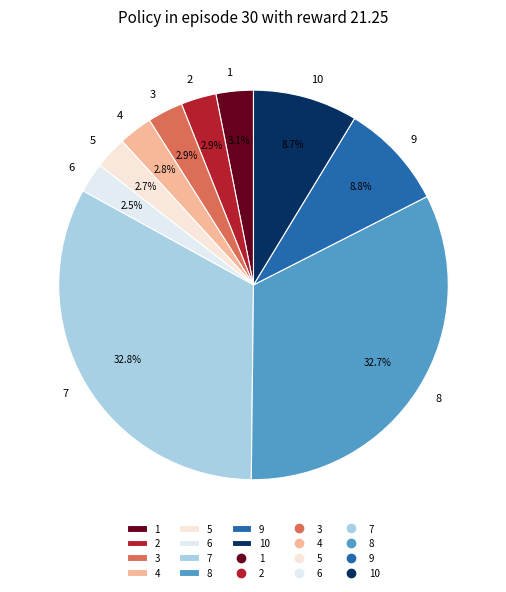

What portion of the pie excludes 9?

91.2%